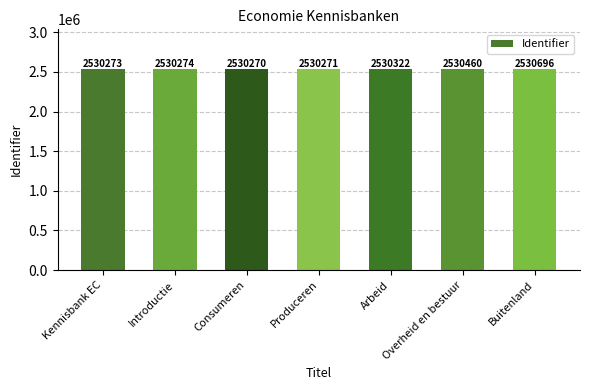

Reading left to right, what are all the values shown in this chart?

2530273	2530274	2530270	2530271	2530322	2530460	2530696